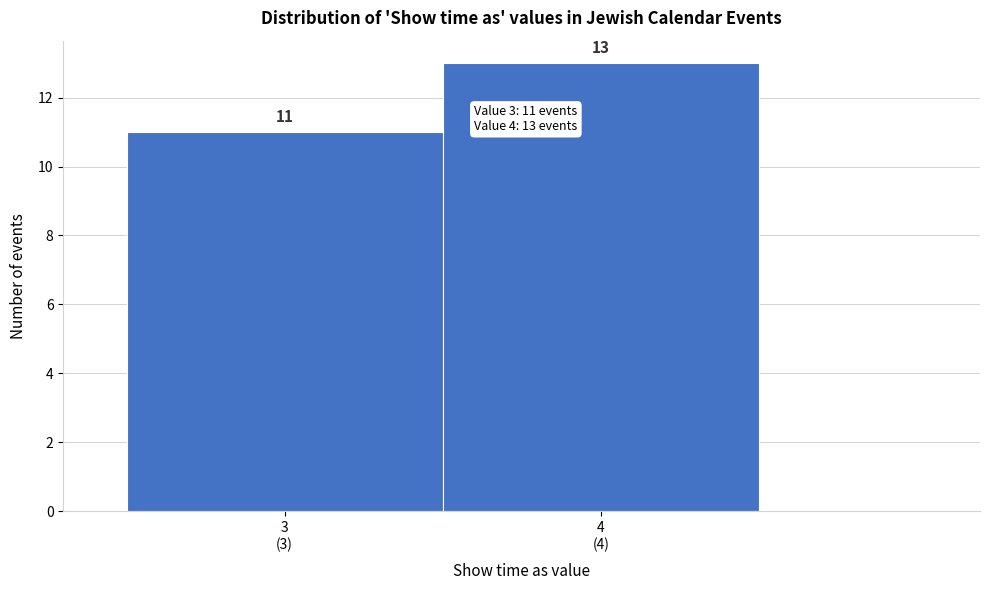

Reading right to left, transcribe all the data shown in this chart.

13	11